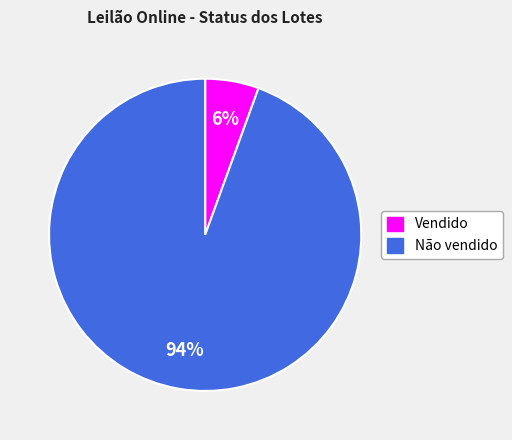

Is there a majority slice in this chart?

Yes